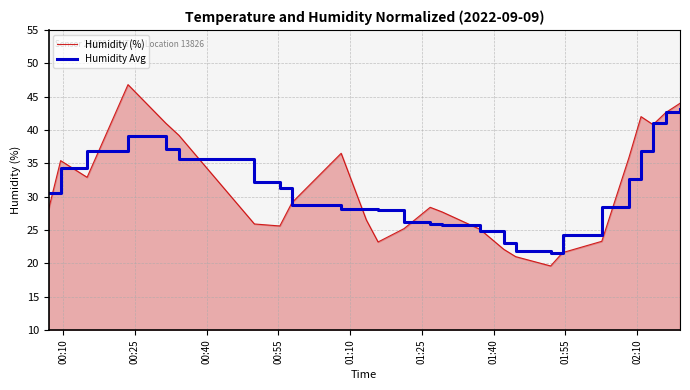

Which series has the largest range (max minus min)?

Humidity (%)